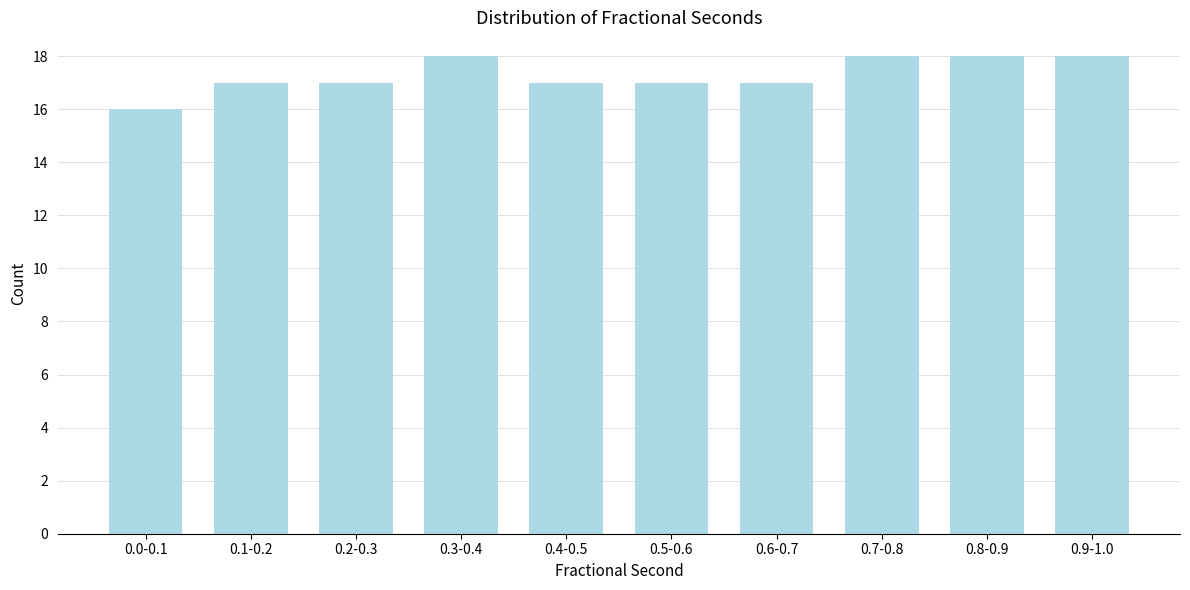

Reading left to right, extract all data points from this chart.

16	17	17	18	17	17	17	18	18	18